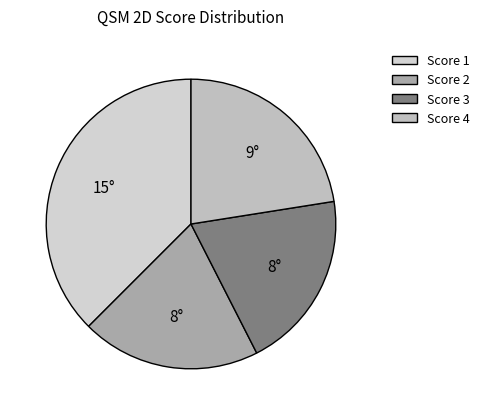

How many slices are in this pie chart?

4